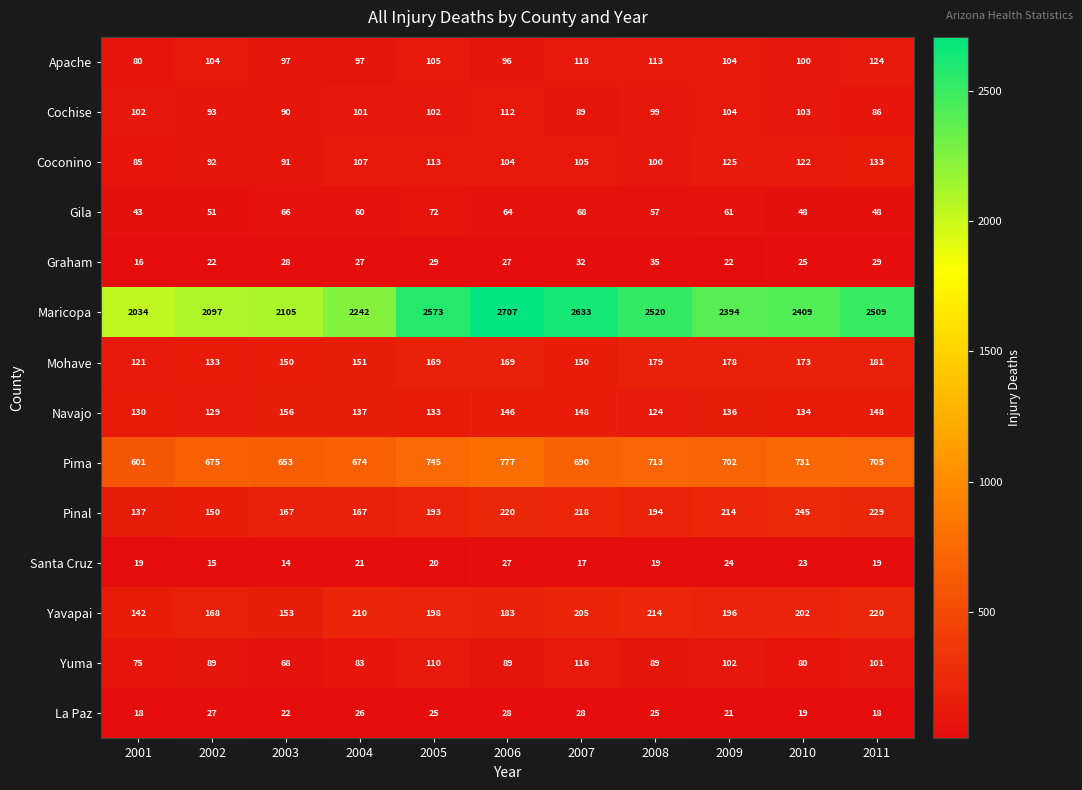

What value does the Yavapai series have at 2002, to the nearest 10?

170